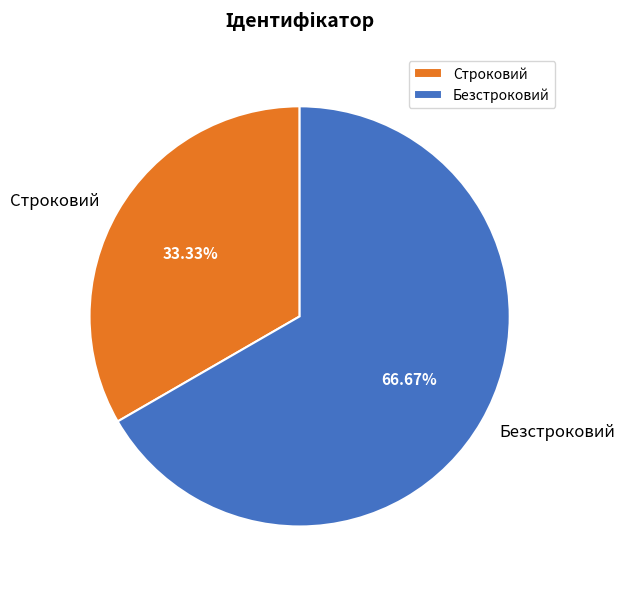

To the nearest percent, what percentage of the pie is Безстроковий?

67%